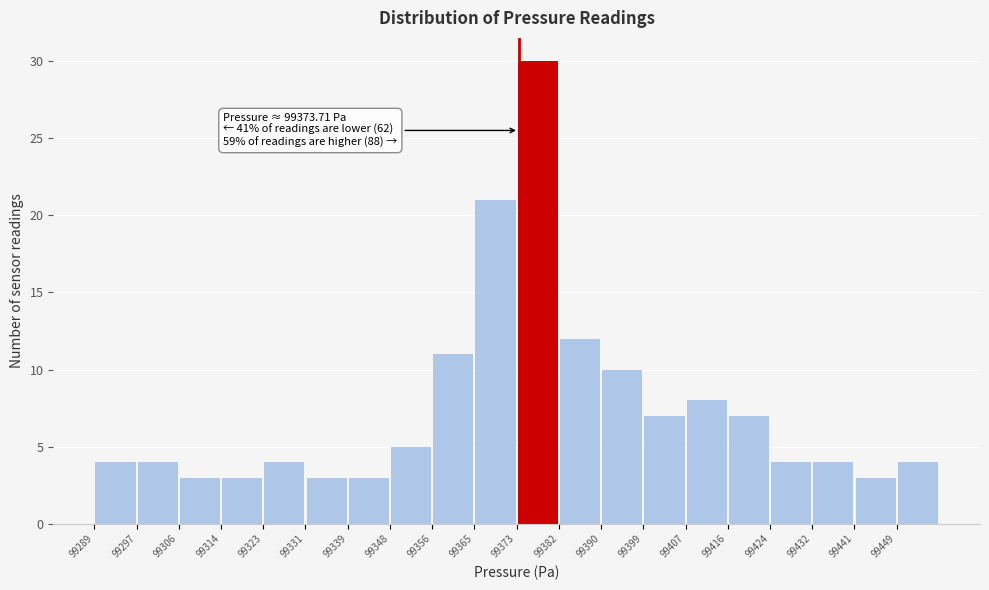

Which range on the x-axis has the tallest bar?

99373 to 99382